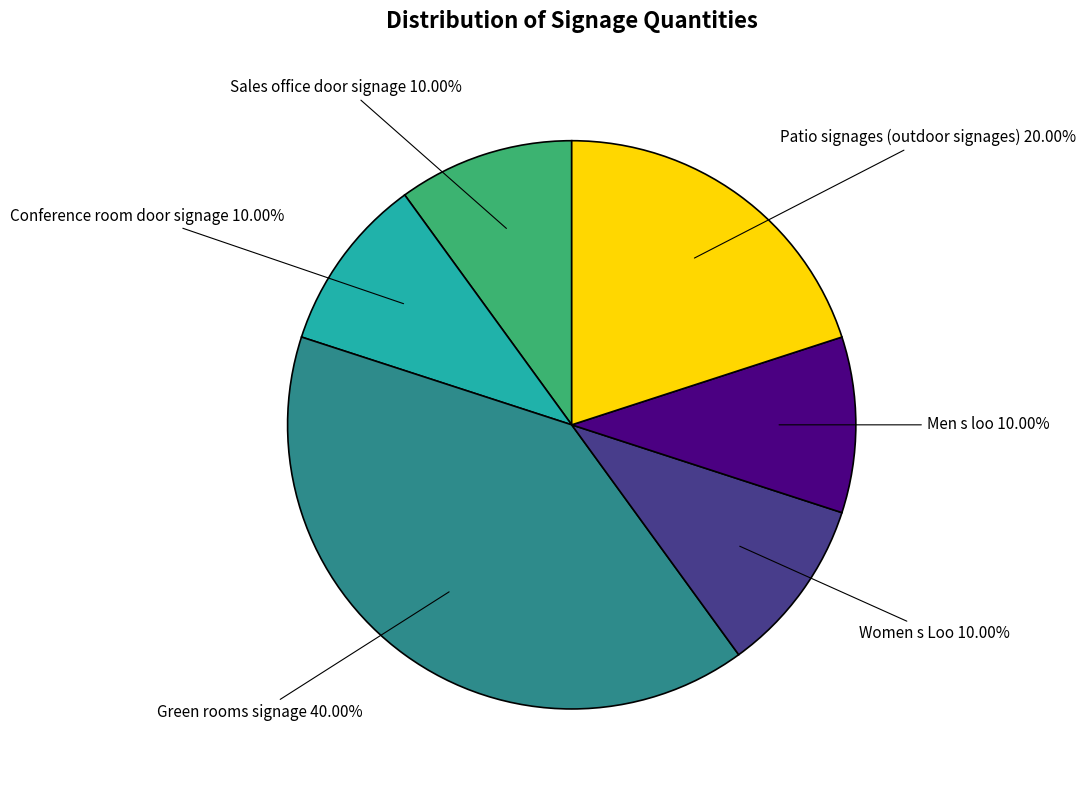

Which category has the biggest portion of the pie?

Green rooms signage